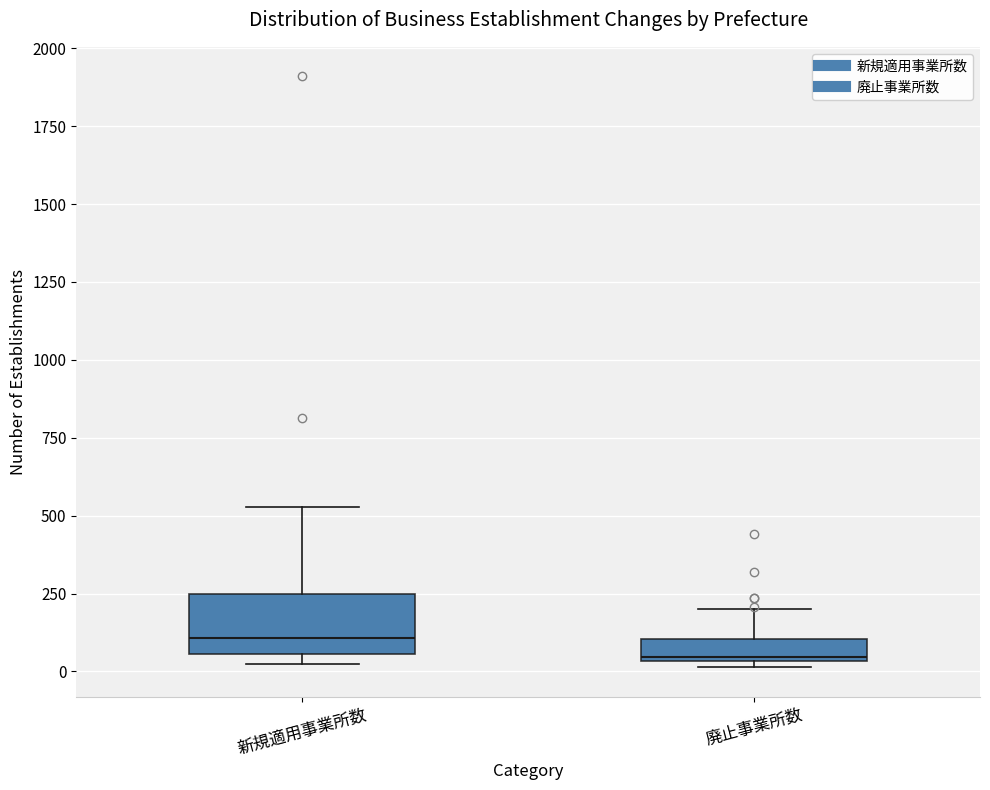

Which box's median line is the highest?

新規適用事業所数